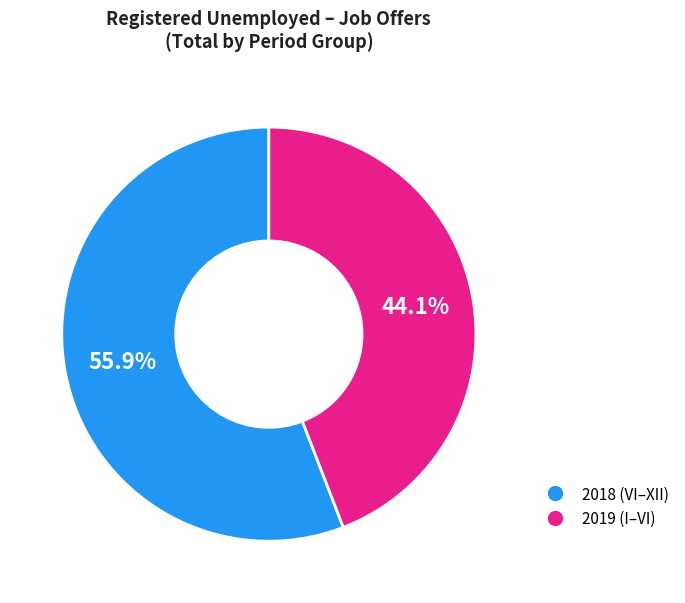

Is there any slice that represents more than half of the pie?

Yes